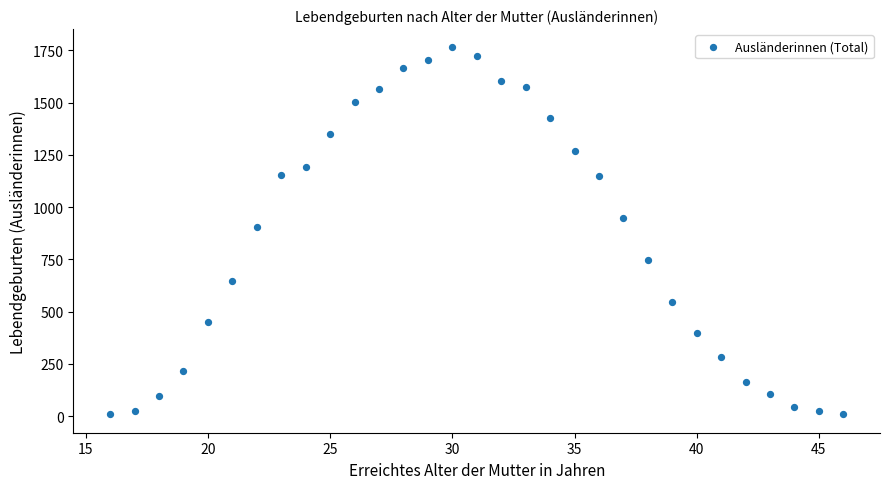

What is the range of X values (max minus min)?

30